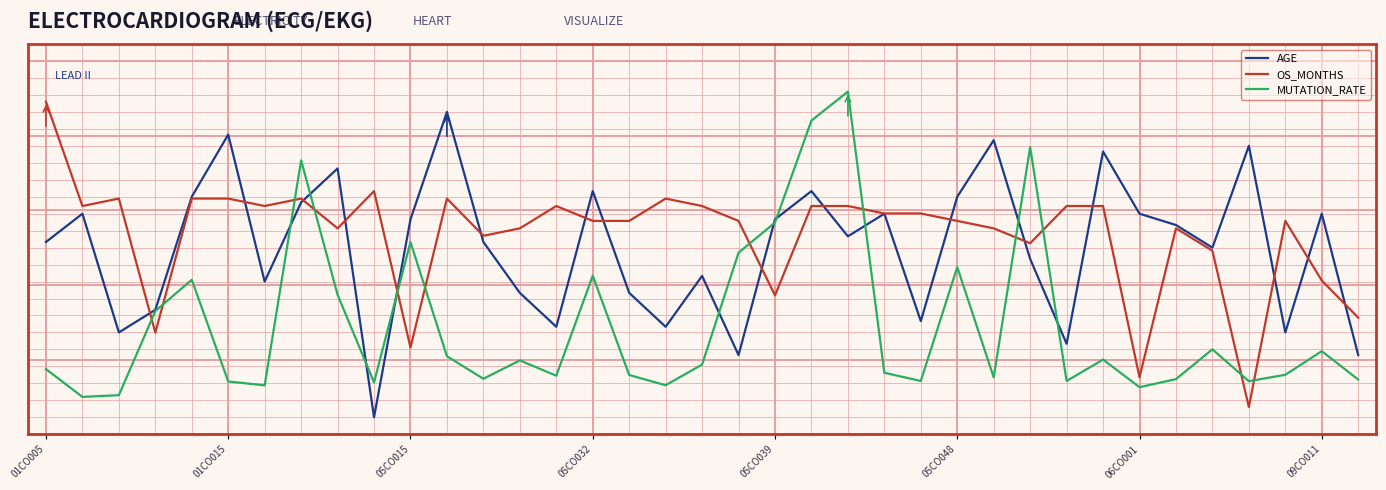

List the series in order of their peak value, highest first.

MUTATION_RATE, OS_MONTHS, AGE